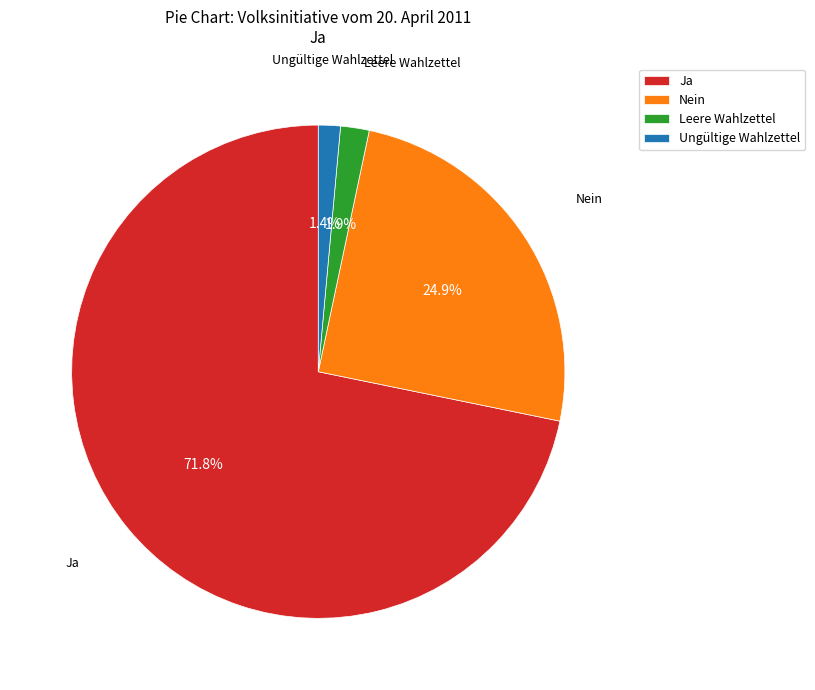

Which has a higher value, Ungültige Wahlzettel or Ja?

Ja